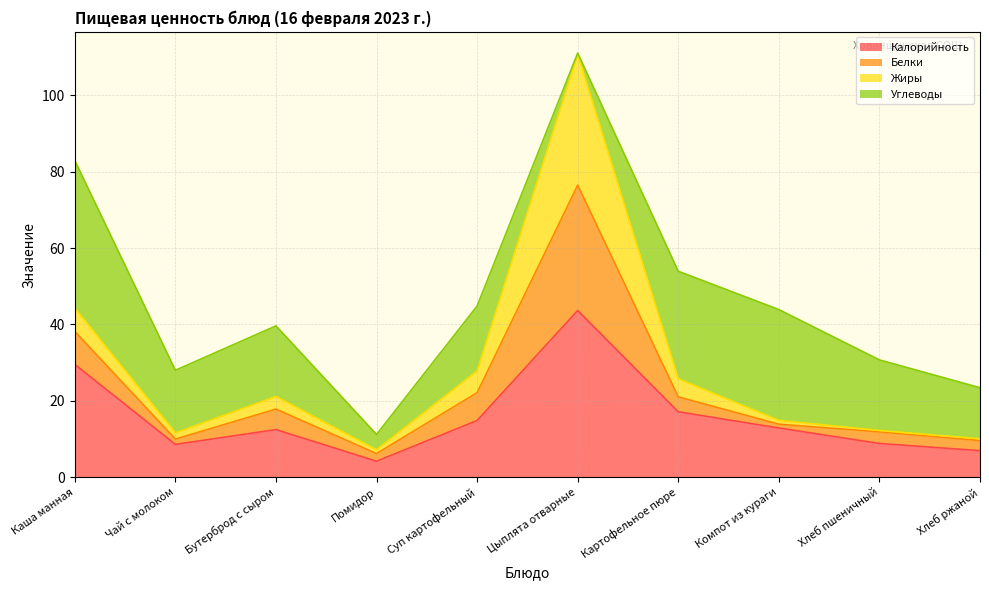

At which label does Калорийность reach its minimum?

Помидор